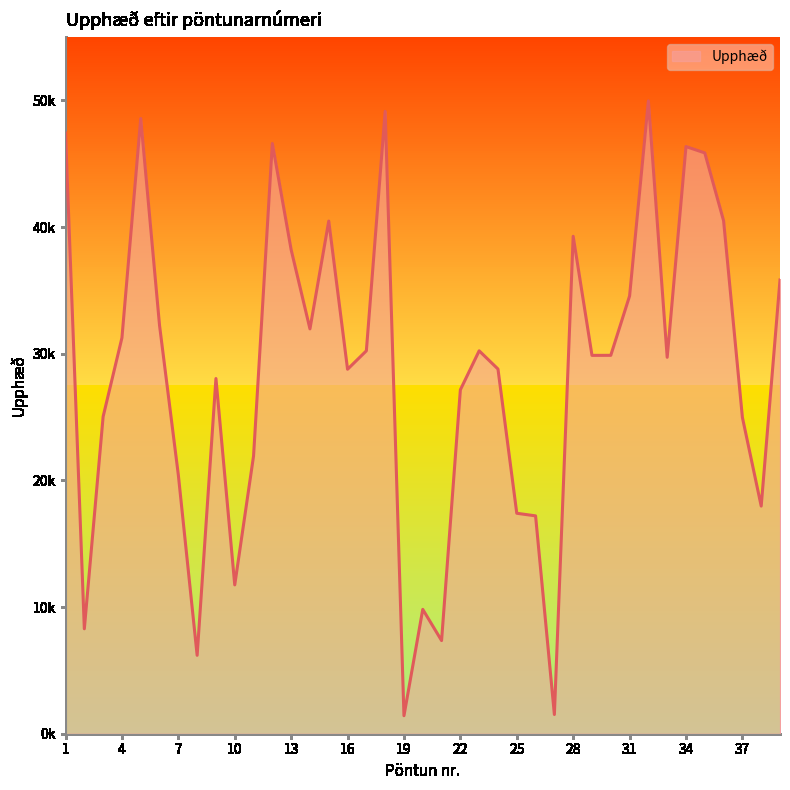

Reading left to right, extract all data points from this chart.

1=47421	2=8283	3=25035	4=31253	5=48565	6=32237	7=20425	8=6189	9=28041	10=11750	11=21921	12=46594	13=38208	14=31959	15=40471	16=28772	17=30228	18=49134	19=1421	20=9816	21=7354	22=27150	23=30228	24=28791	25=17404	26=17198	27=1516	28=39269	29=29868	30=29872	31=34559	32=49954	33=29715	34=46352	35=45851	36=40496	37=24971	38=17970	39=35820